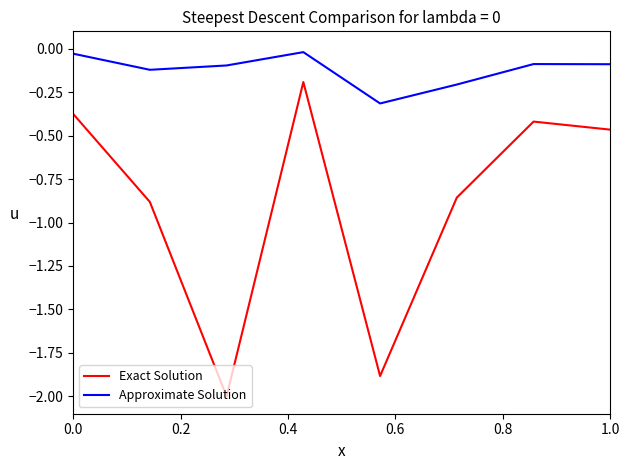

Does the chart display data point markers on the line(s)?

No